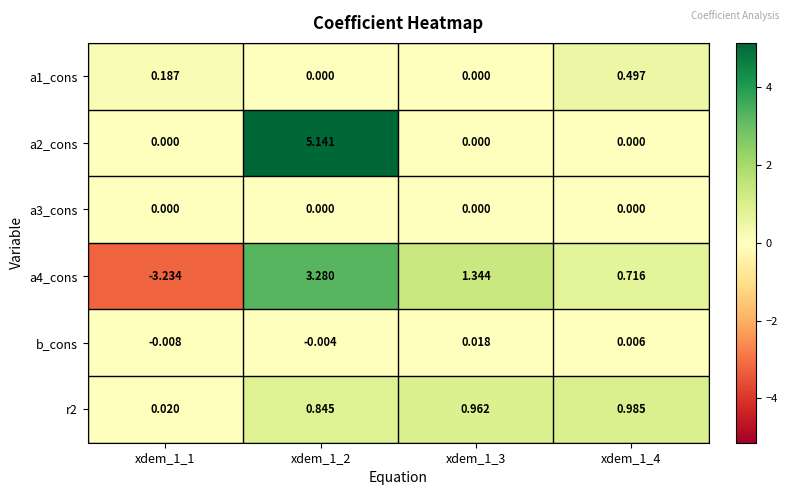

Which series has the largest total across all categories?

a2_cons